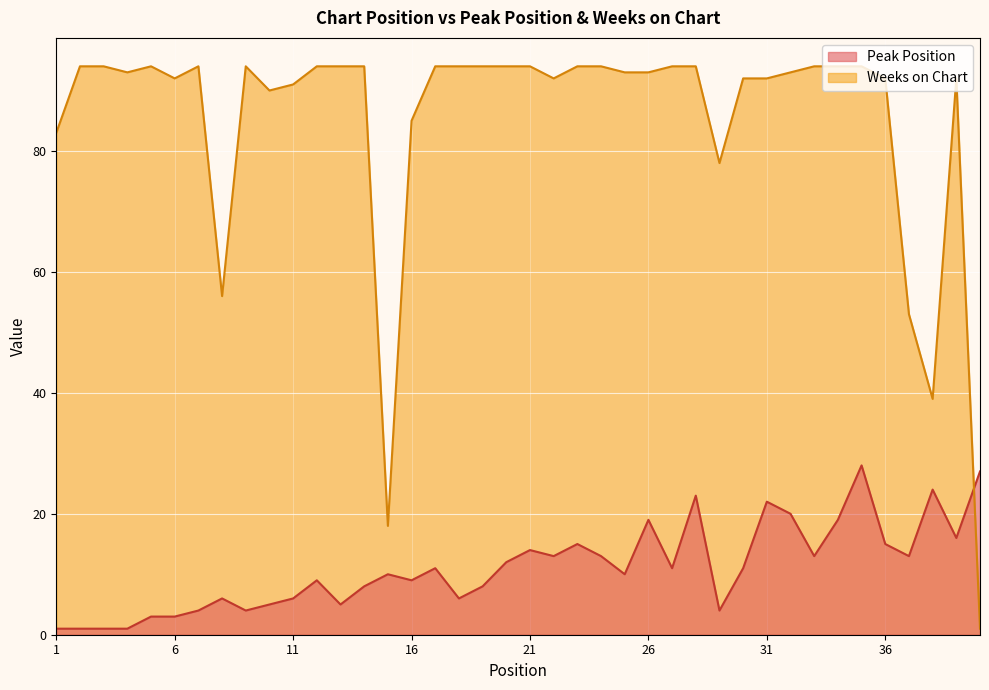

List the series in order of their peak value, lowest first.

Peak Position, Weeks on Chart